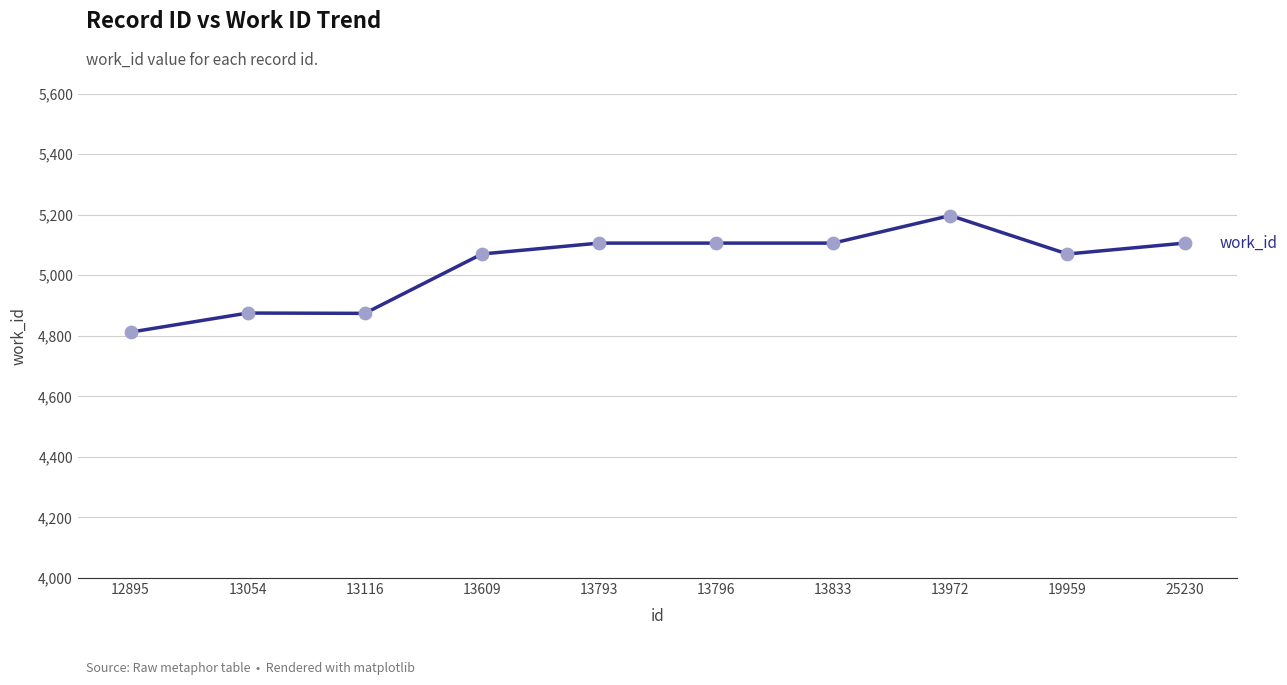

Between 13793 and 12895, which is larger?

13793